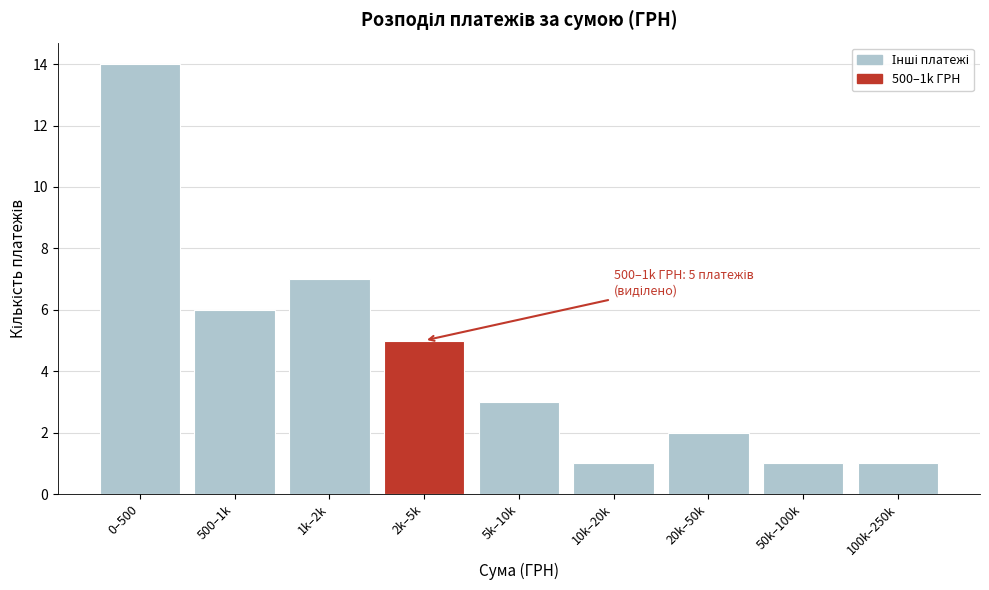

Reading left to right, extract all data points from this chart.

14	6	7	5	3	1	2	1	1